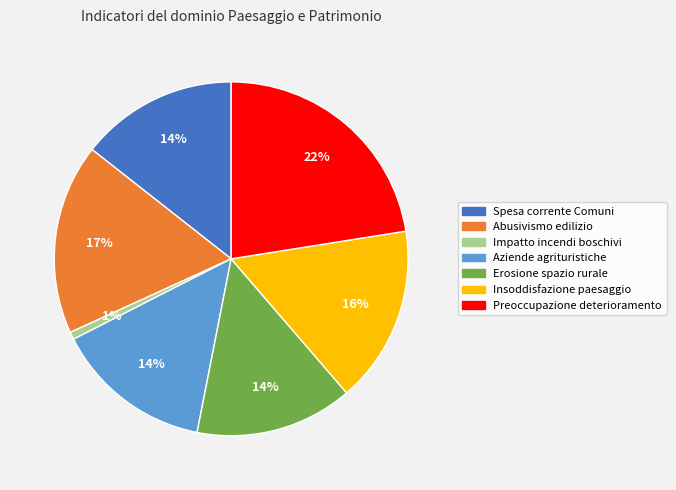

The Abusivismo edilizio slice represents 4% of the pie. True or false?

False